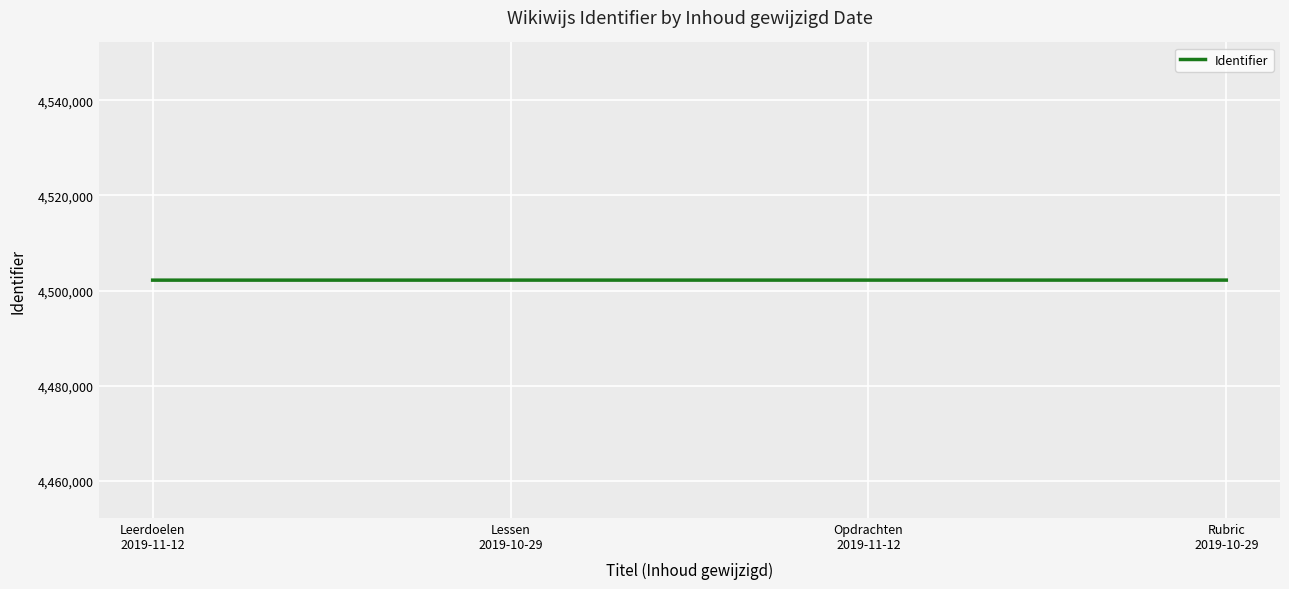

The chart shows a value of 4502183 at Leerdoelen
2019-11-12. True or false?

True